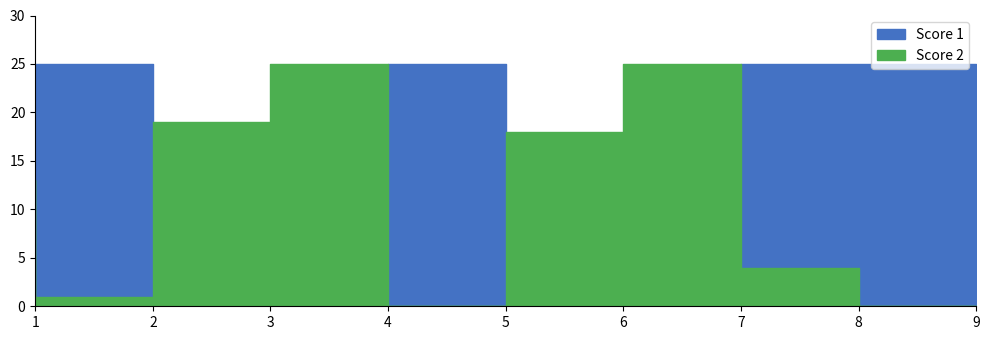

How many interior local valleys does the Score 2 series have?

2